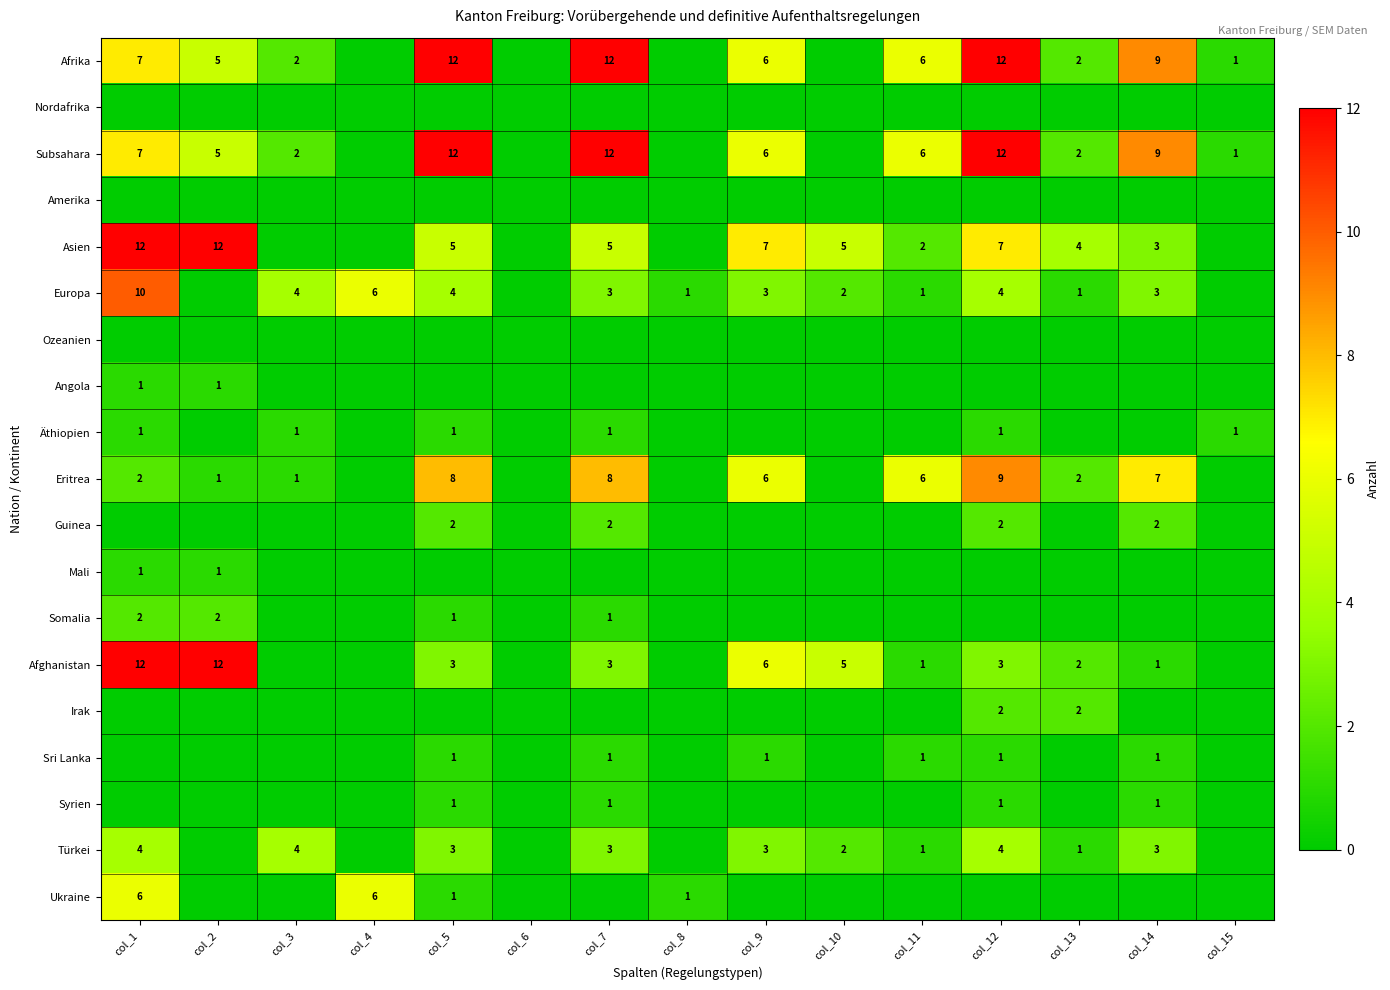

Between col_2 and col_6, which is larger?

col_2